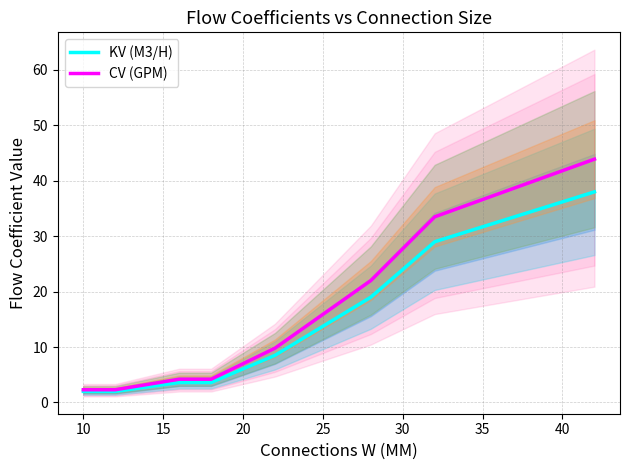

What is the minimum value for CV (GPM)?

2.3